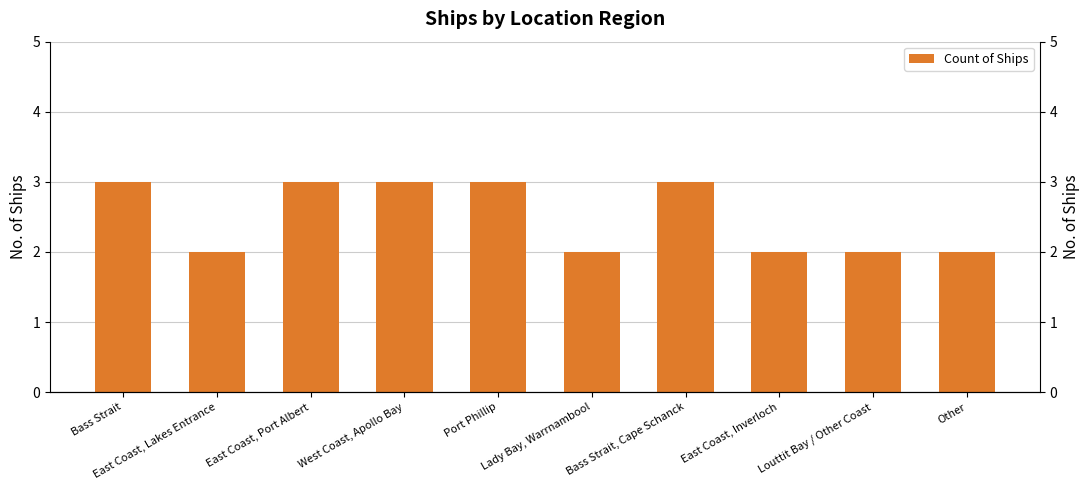

Which category has the lowest value across all series?

East Coast, Lakes Entrance